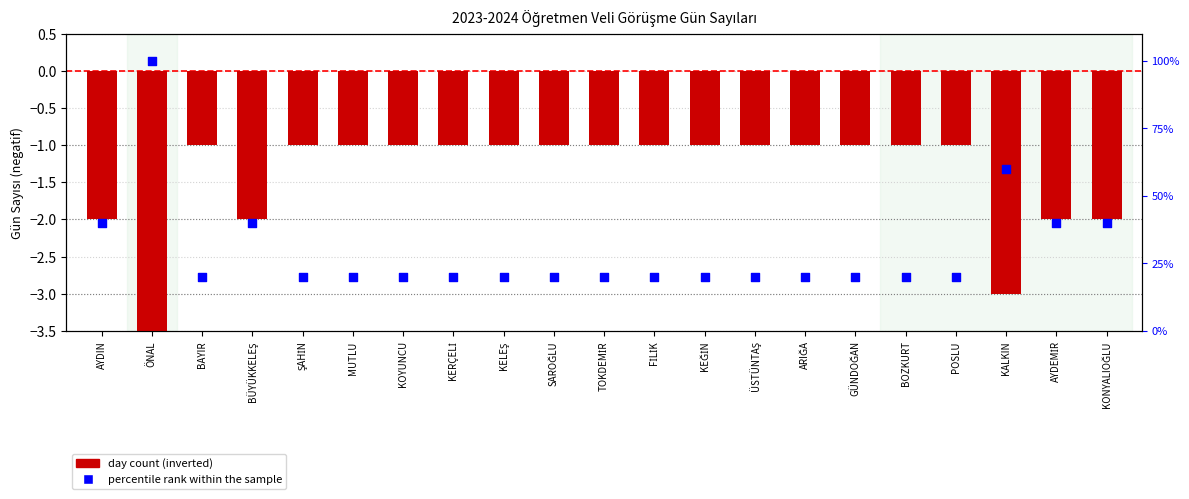

Which series contains the highest Y value?

percentile rank within the sample